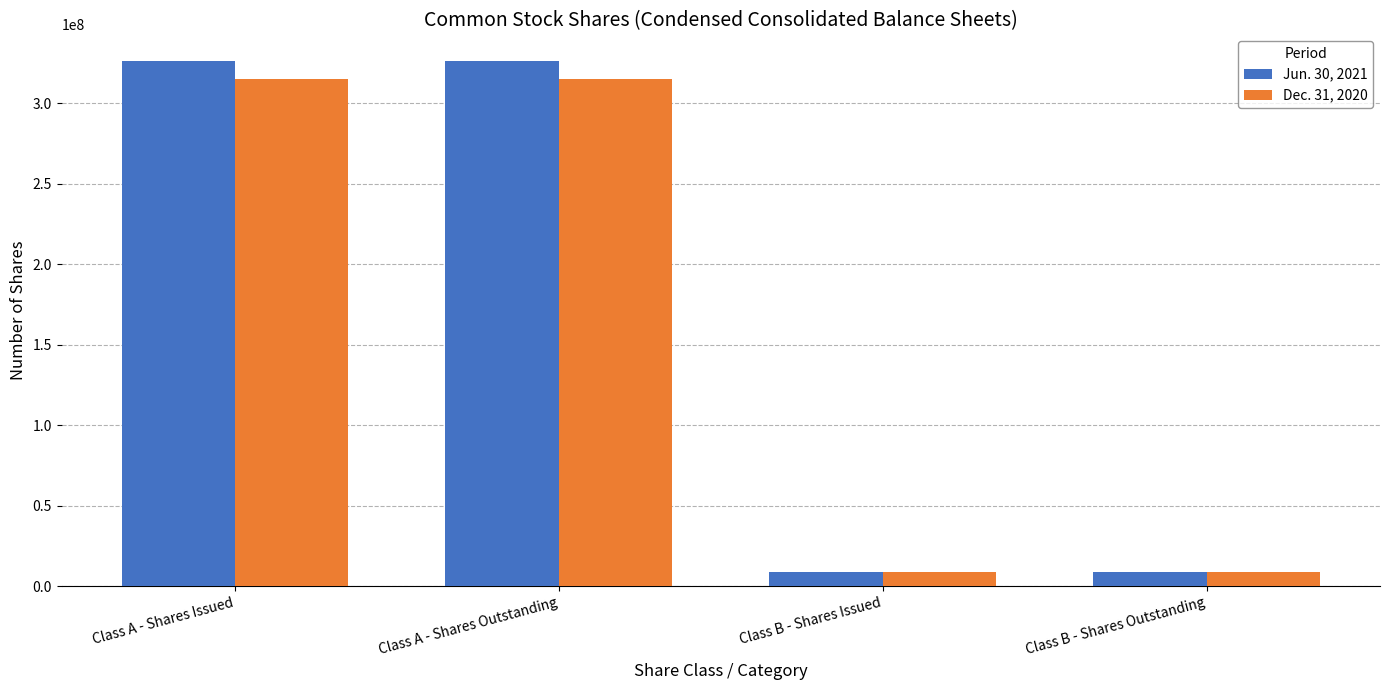

What is the lowest value of the Dec. 31, 2020 series?

8802629